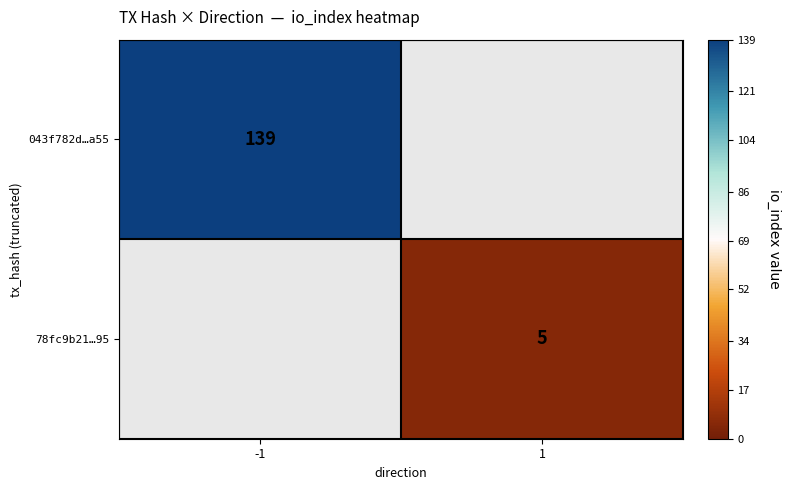

How many categories are shown in the chart?

2